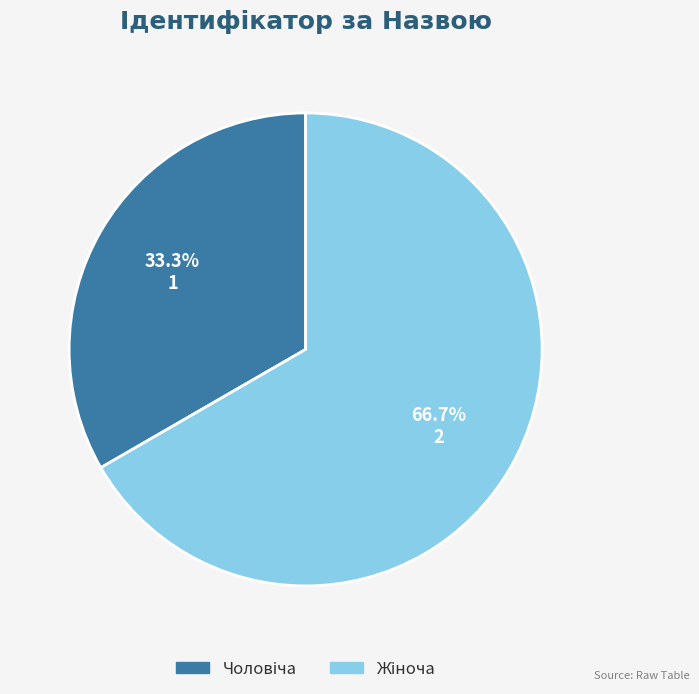

Is there a majority slice in this chart?

Yes